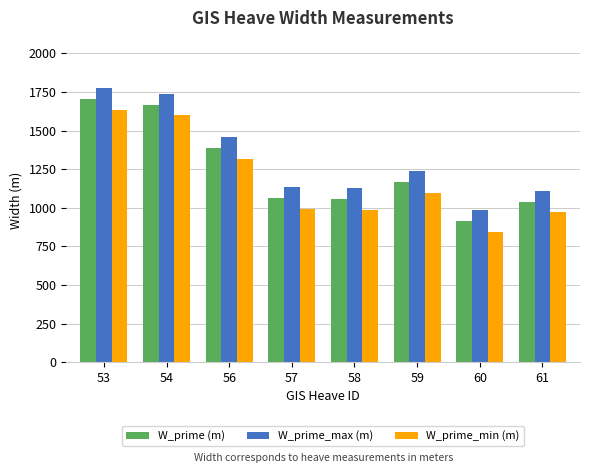

What is the maximum value for W_prime_min (m)?

1634.9